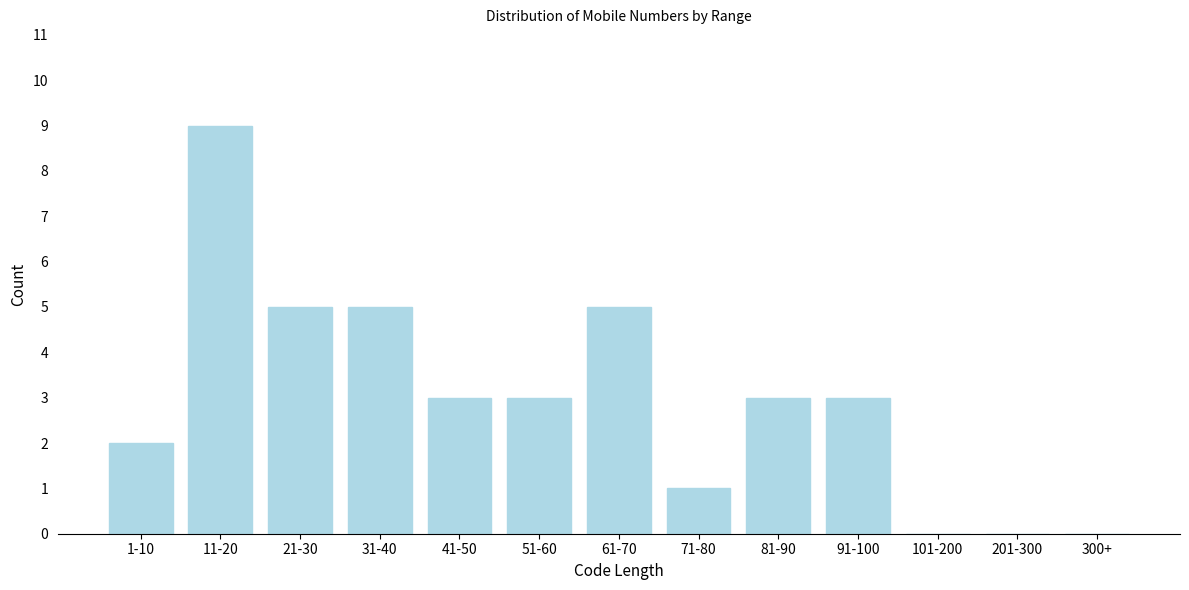

Reading right to left, transcribe all the data shown in this chart.

300+=0	201-300=0	101-200=0	91-100=3	81-90=3	71-80=1	61-70=5	51-60=3	41-50=3	31-40=5	21-30=5	11-20=9	1-10=2